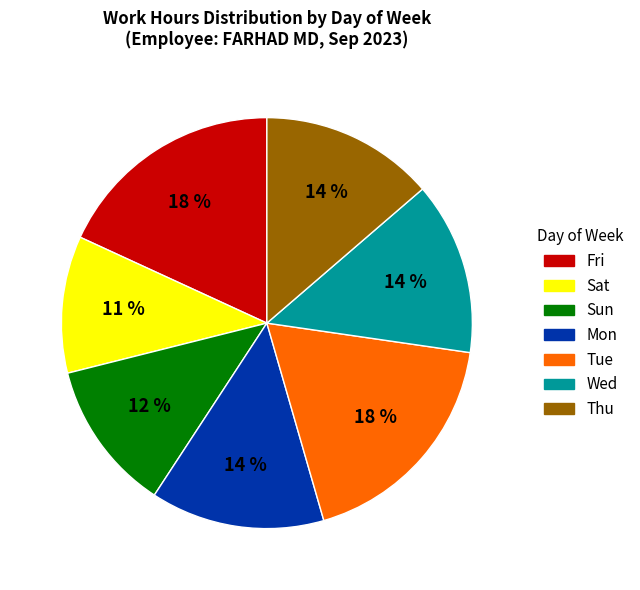

Is it true that Tue is 32% of the pie?

False